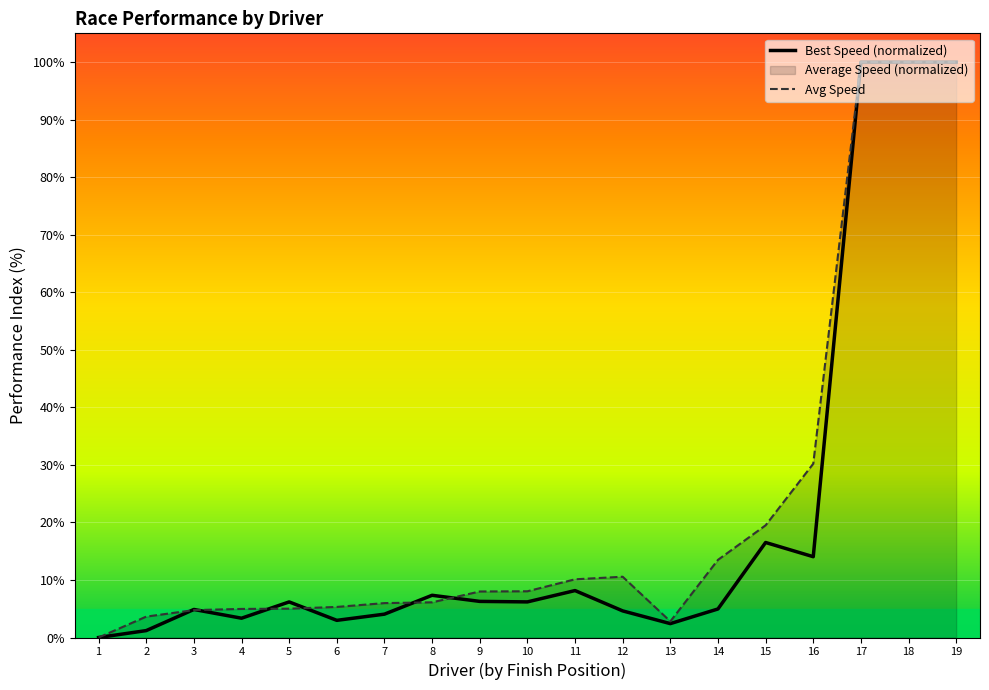

Reading right to left, transcribe all the data shown in this chart.

Best Speed (normalized): 100.0	100.0	100.0	14.0	16.5	5.0	2.4	4.6	8.2	6.2	6.3	7.3	4.1	3.0	6.2	3.4	4.9	1.2	0.0
Avg Speed: 100.0	100.0	100.0	30.2	19.5	13.5	2.8	10.6	10.1	8.0	8.0	6.1	6.0	5.3	5.0	5.0	4.8	3.6	0.0